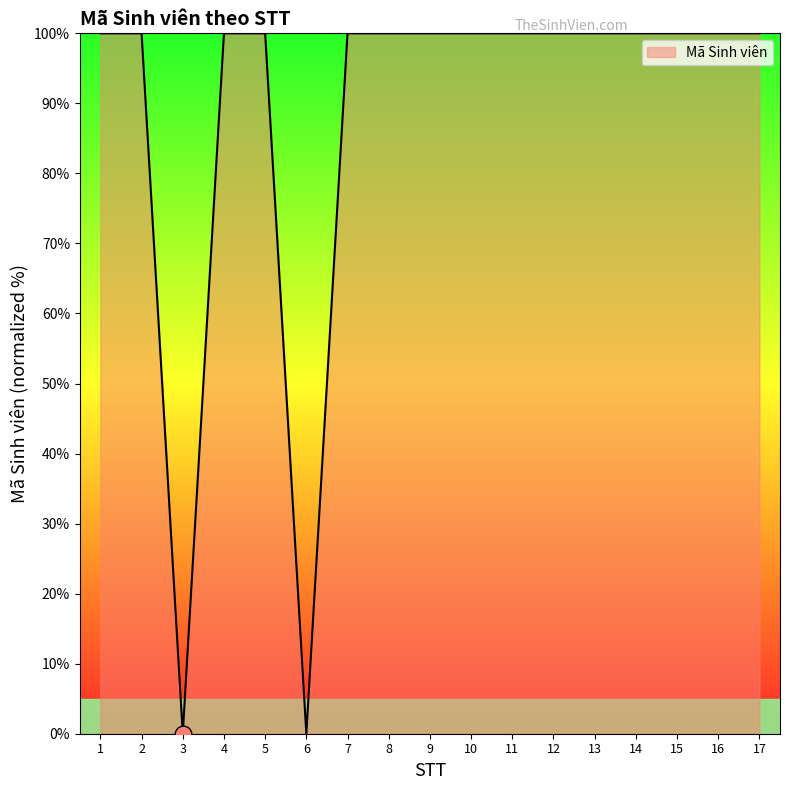

Is it true that the value at 10 is 100.0?

True